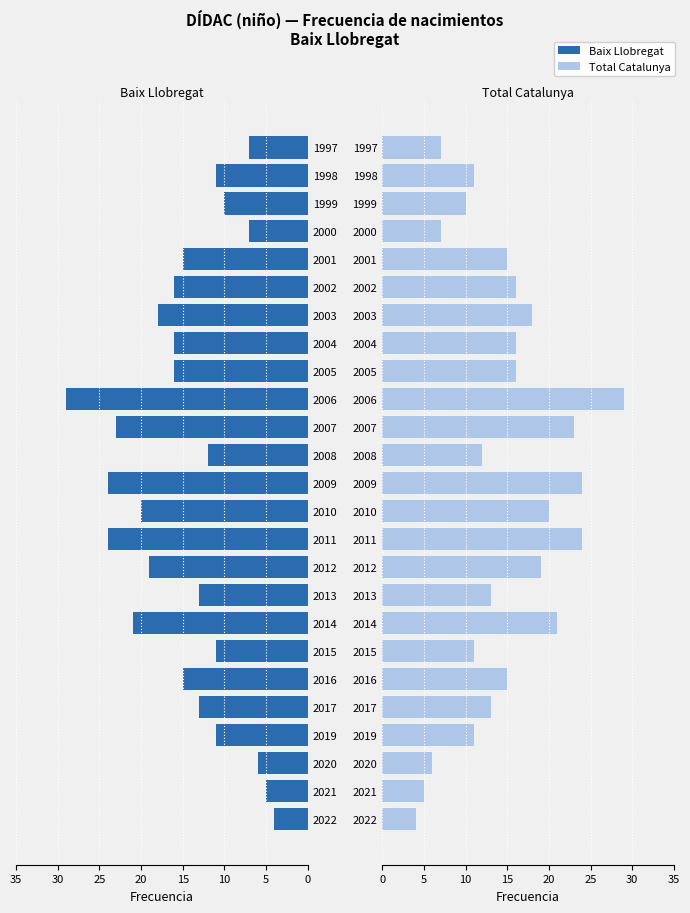

Which has a higher value, 2013 or 2001?

2001